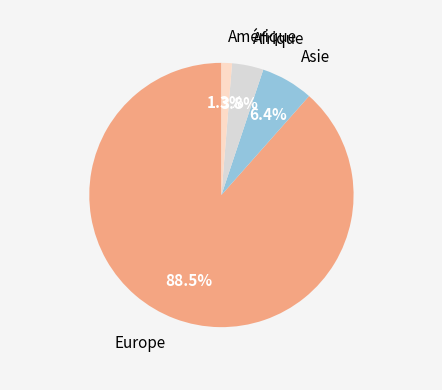

Is there any slice that represents more than half of the pie?

Yes